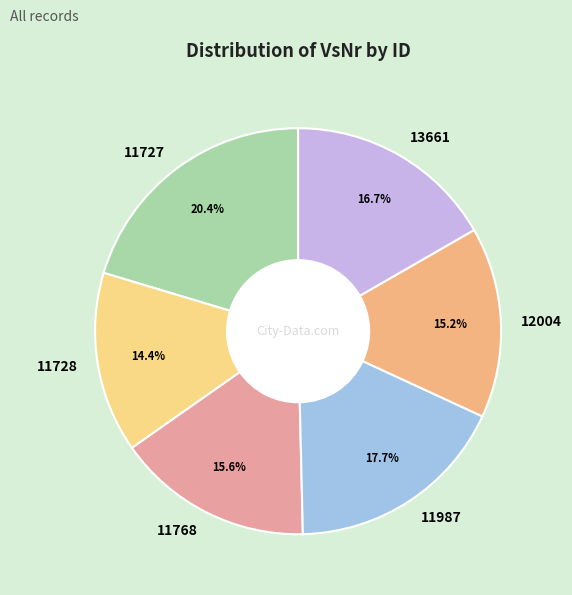

True or false: 11987 accounts for 18% of the total.

True